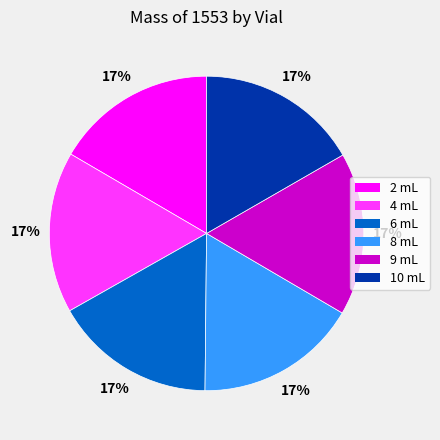

Do 4 mL and 10 mL together represent more than half of the pie?

No